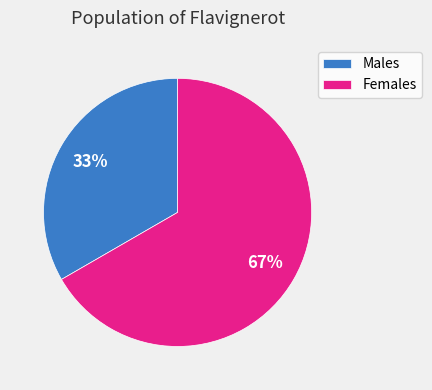

To the nearest percent, what is the average slice percentage?

50%